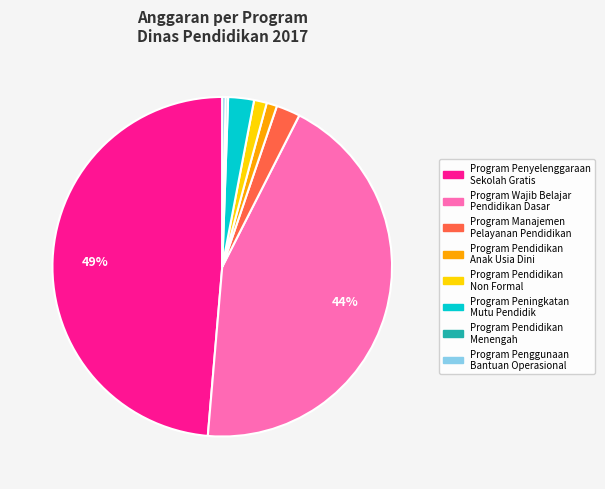

Does any single category account for the majority?

No